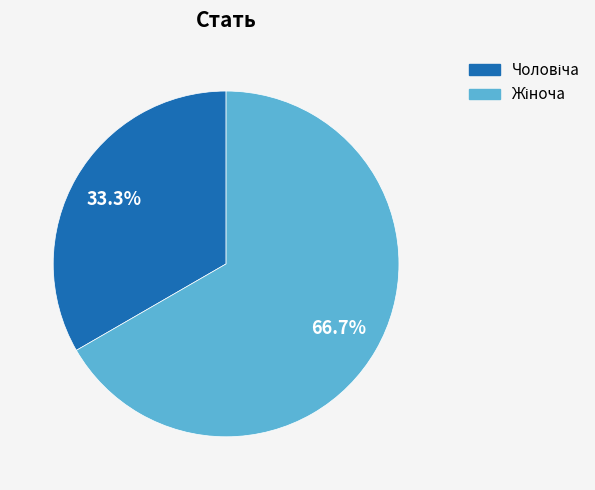

Is there any slice that represents more than half of the pie?

Yes